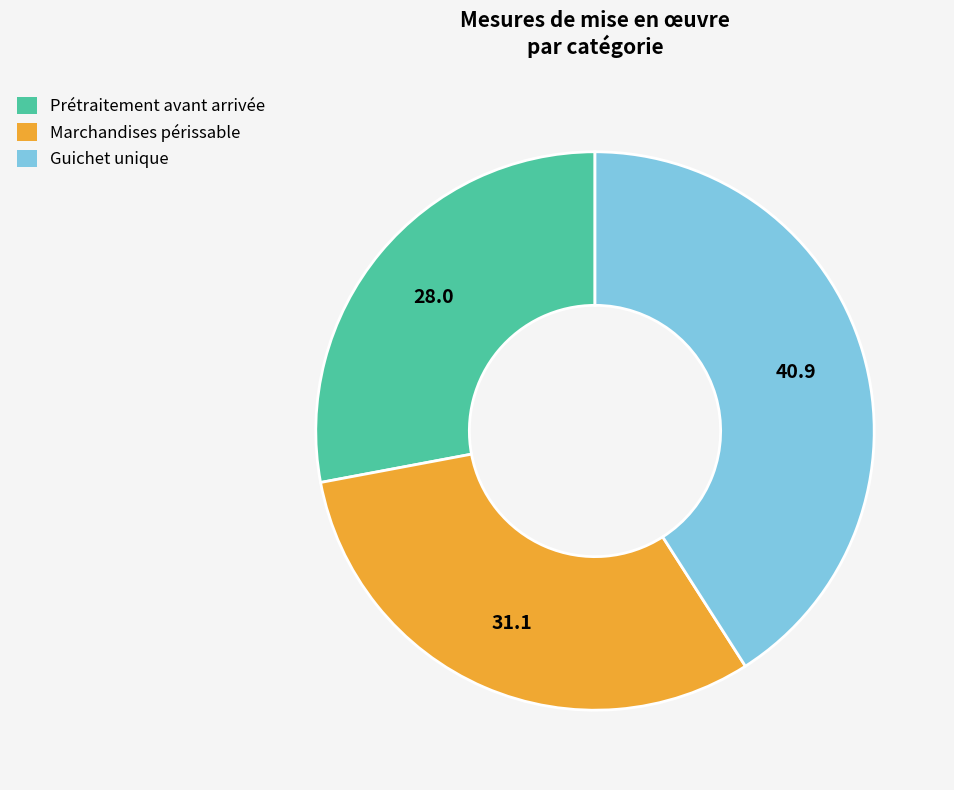

Does Guichet unique account for over 50% of the chart?

No